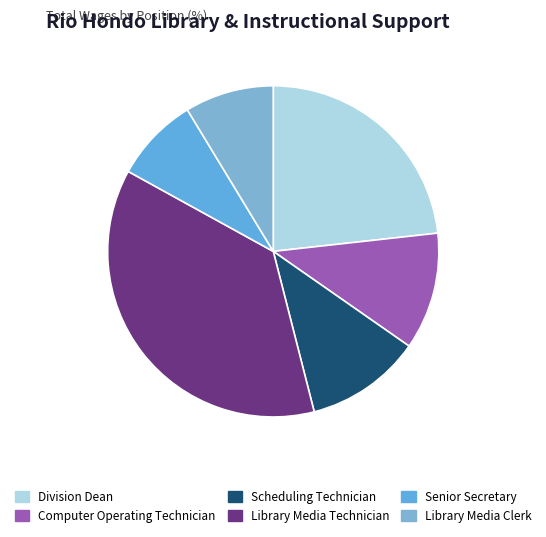

Count the number of slices in the pie.

6